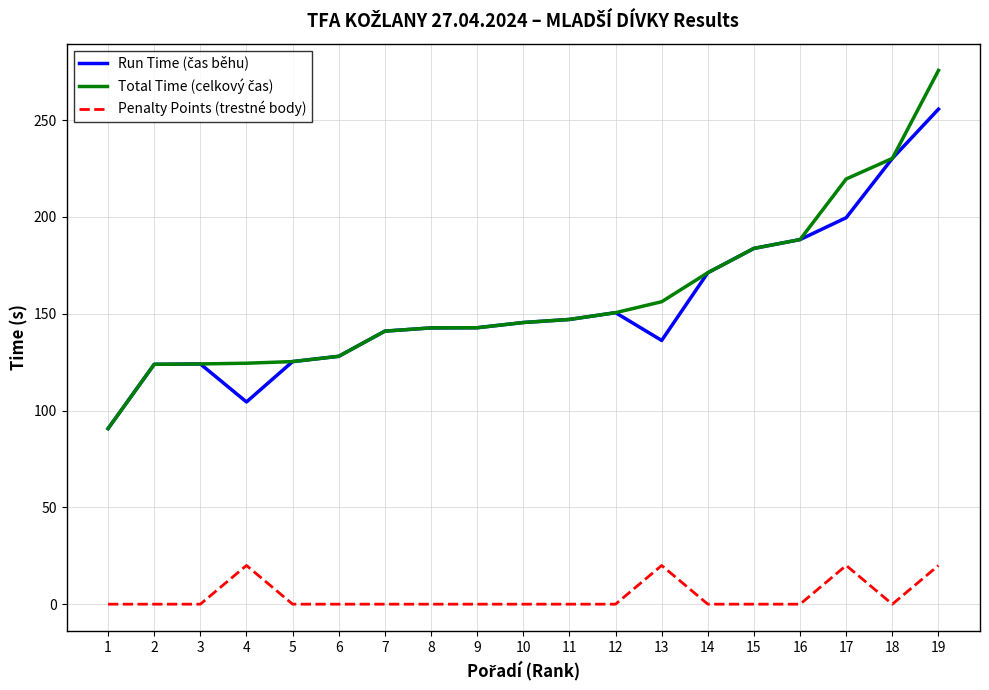

What is the maximum value shown in the chart?

275.7